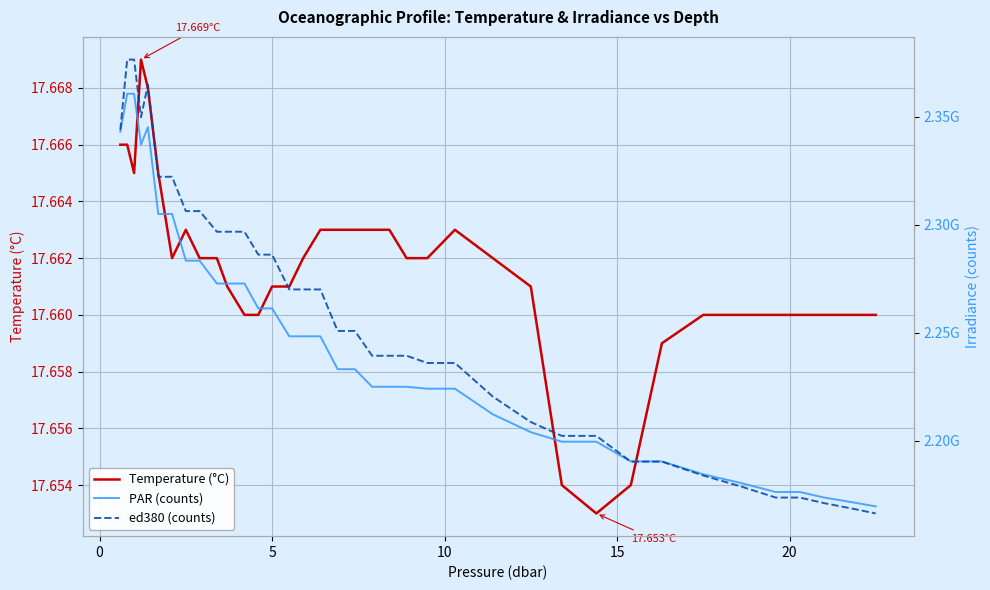

What is the sum of all PAR (counts) values?

87369245576.0